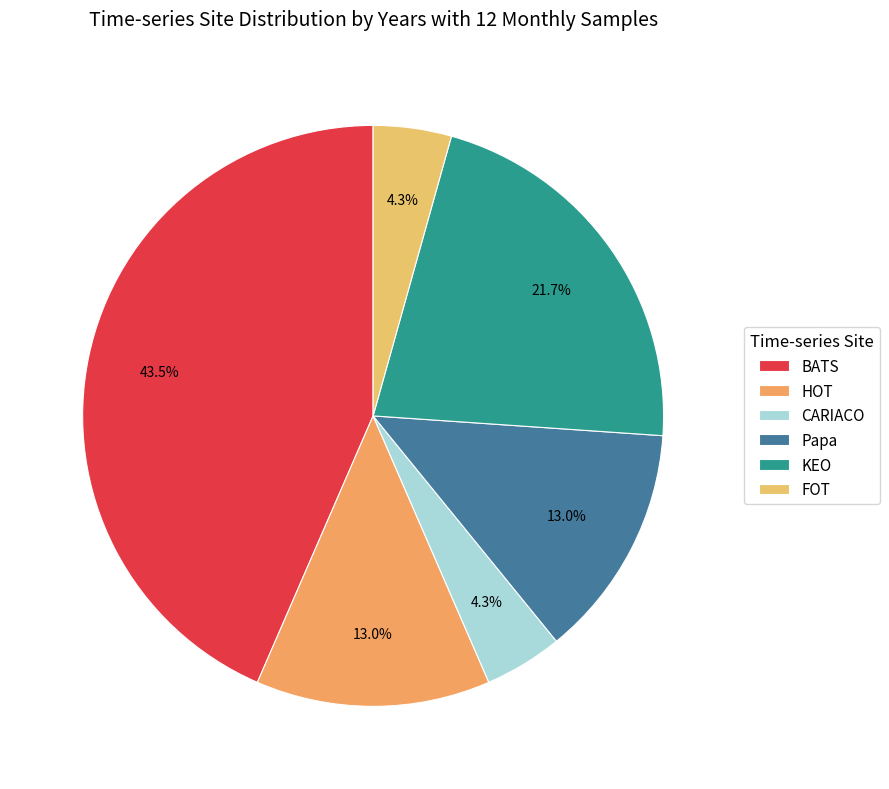

How many segments does this pie chart have?

6